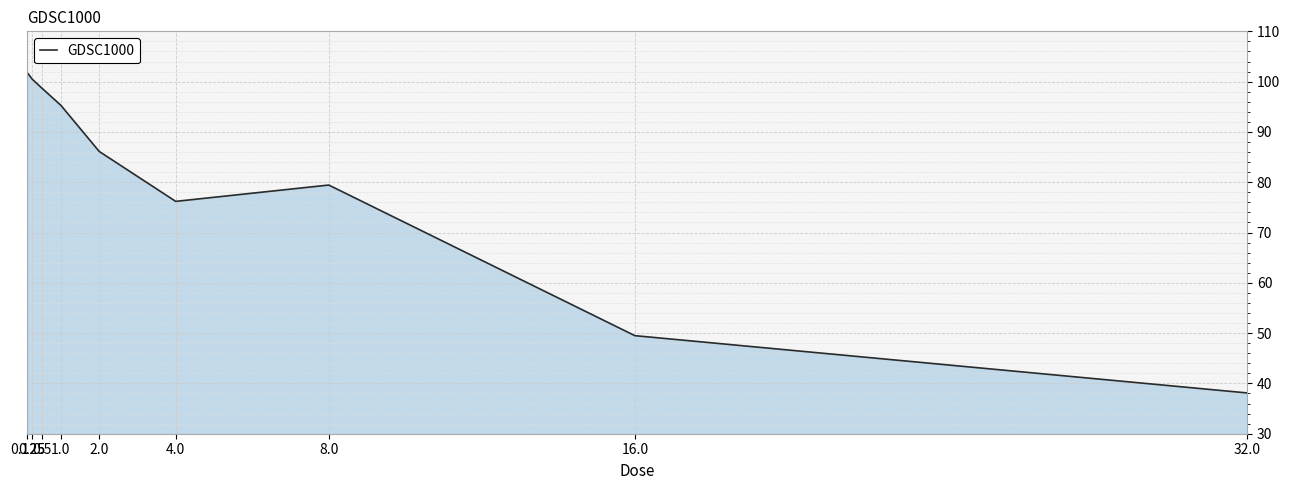

How many lines are shown in the chart?

1